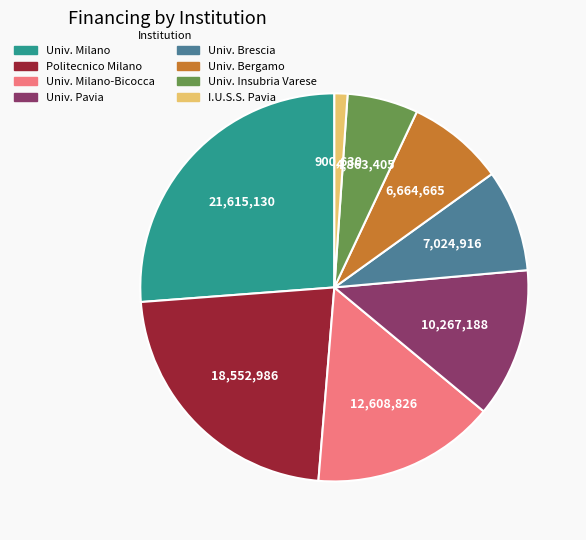

How many segments does this pie chart have?

8